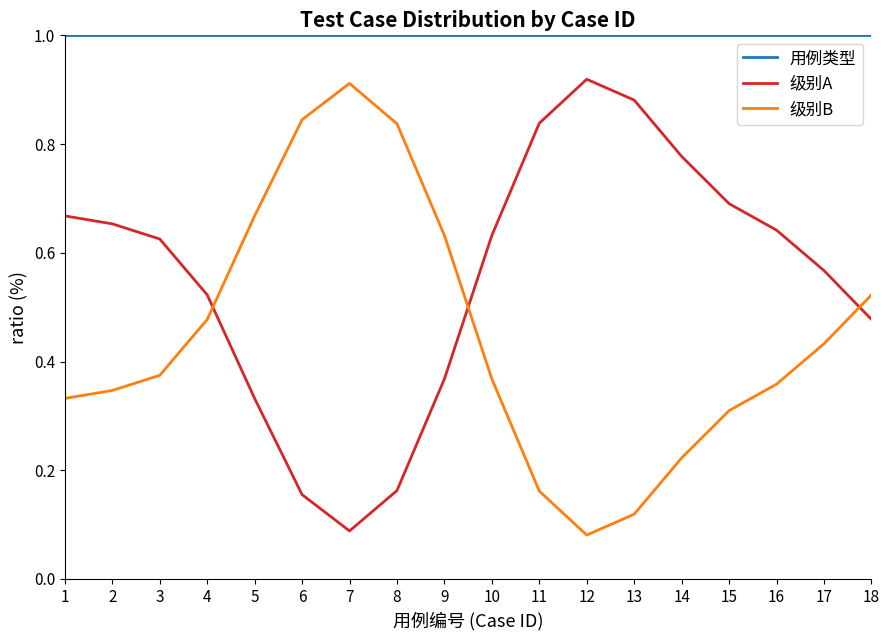

What is the minimum value for 用例类型?

1.0